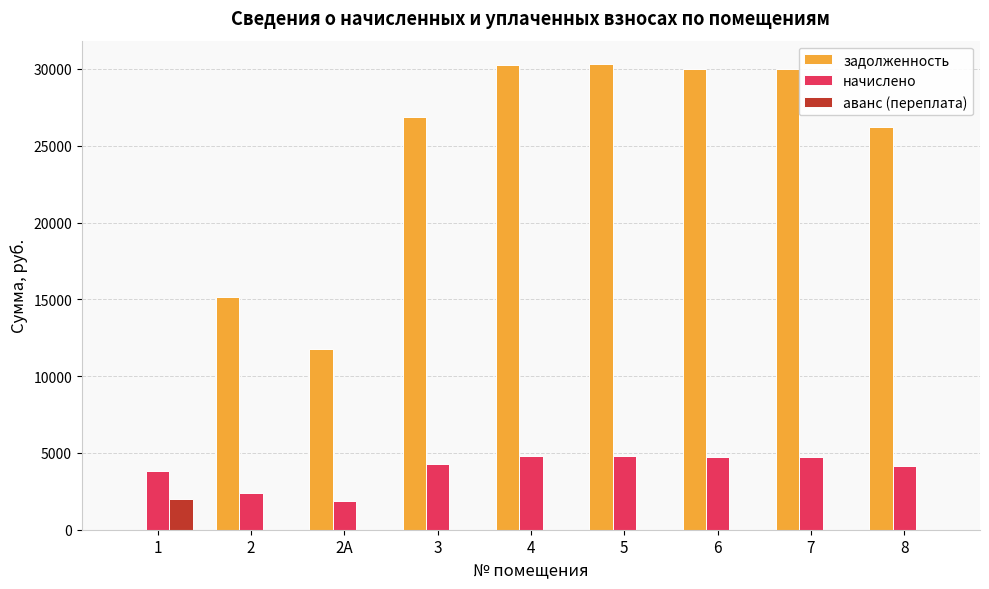

What are all the series names shown in the legend?

задолженность, начислено, аванс (переплата)